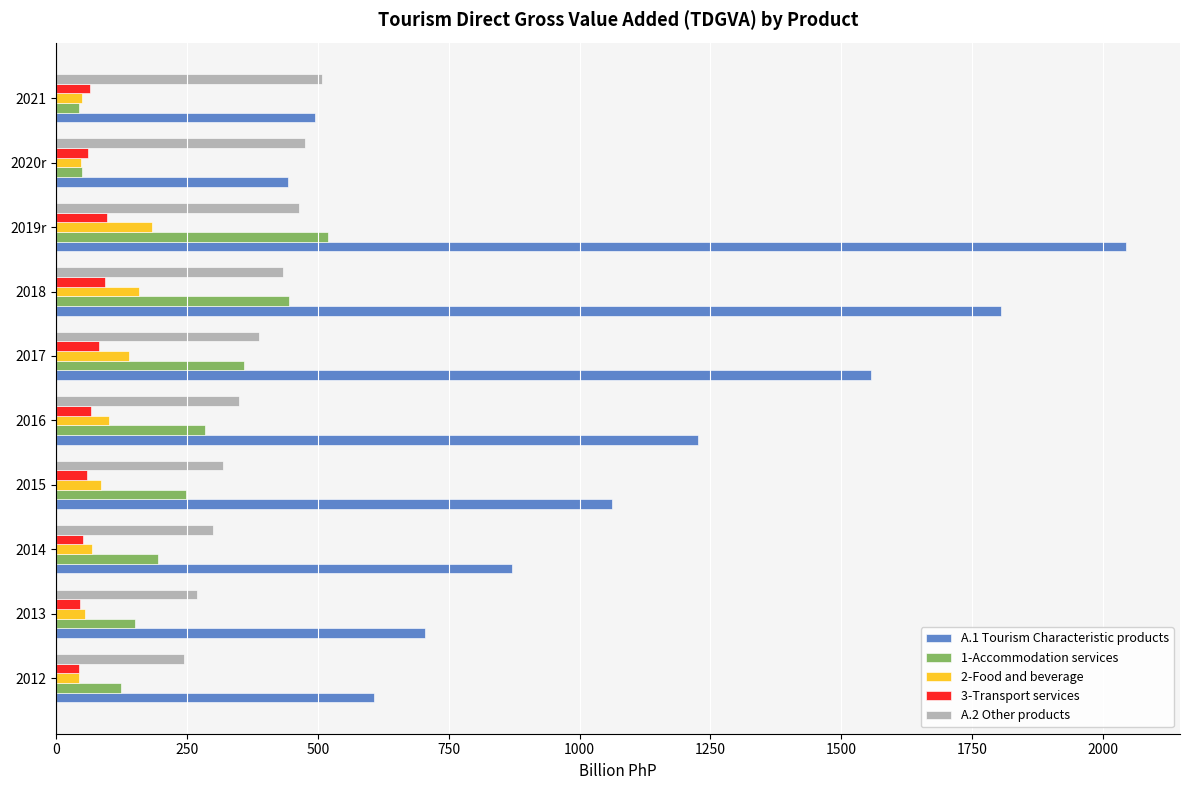

Between 2017 and 2019r, which series saw the biggest shift?

A.1 Tourism Characteristic products